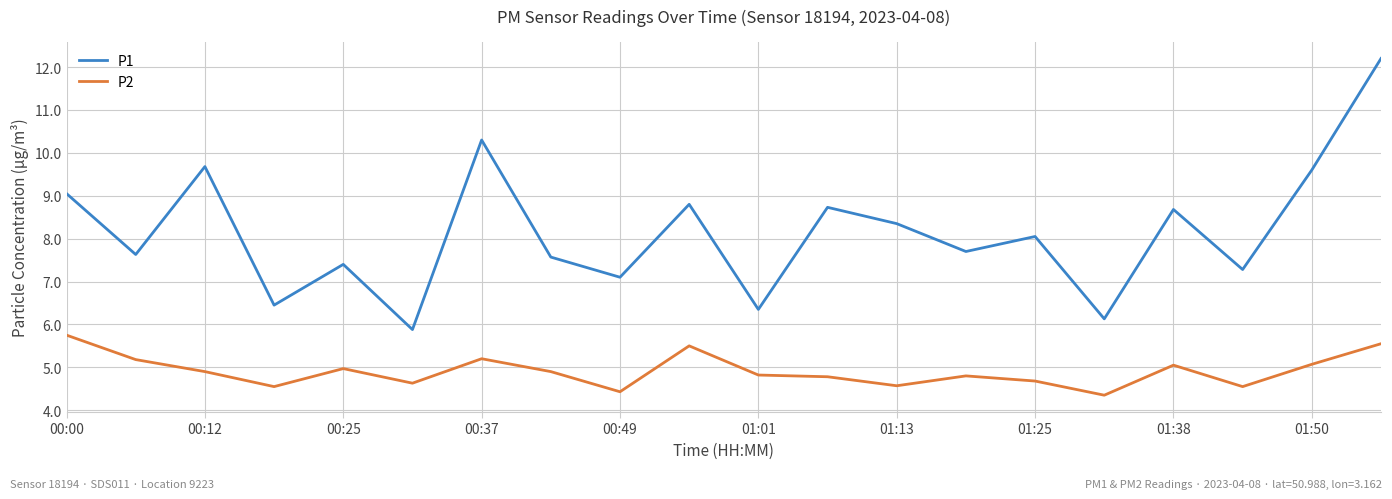

Does the chart display data point markers on the line(s)?

No